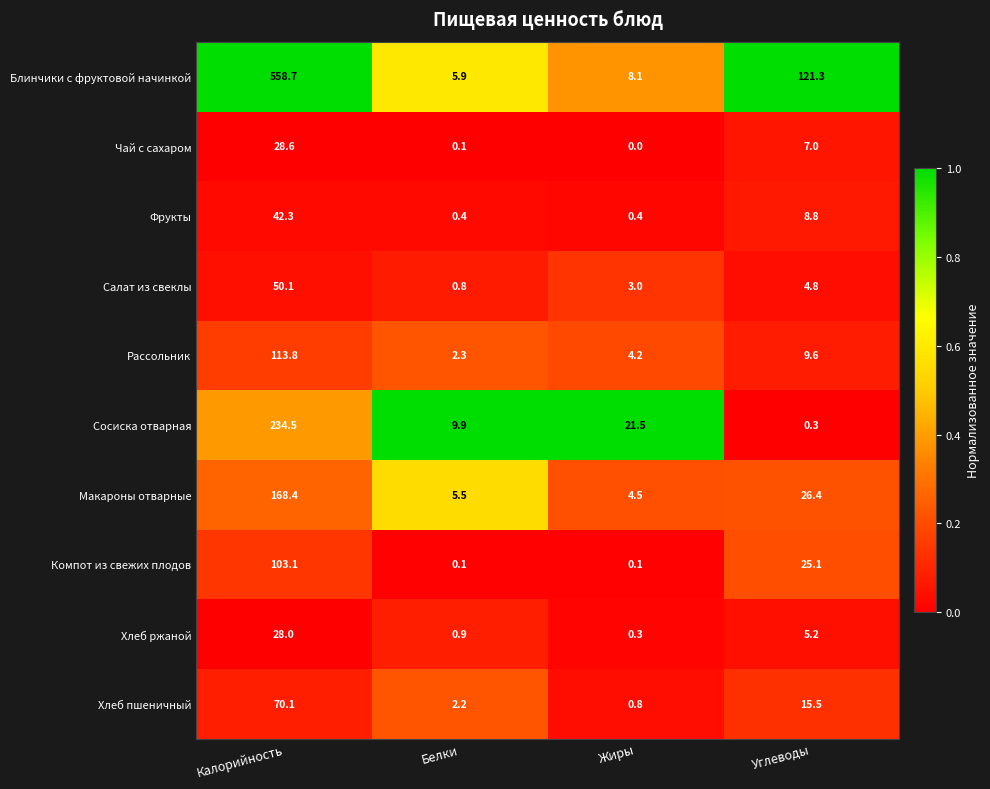

What is the approximate value of Макароны отварные at Жиры?

4.5